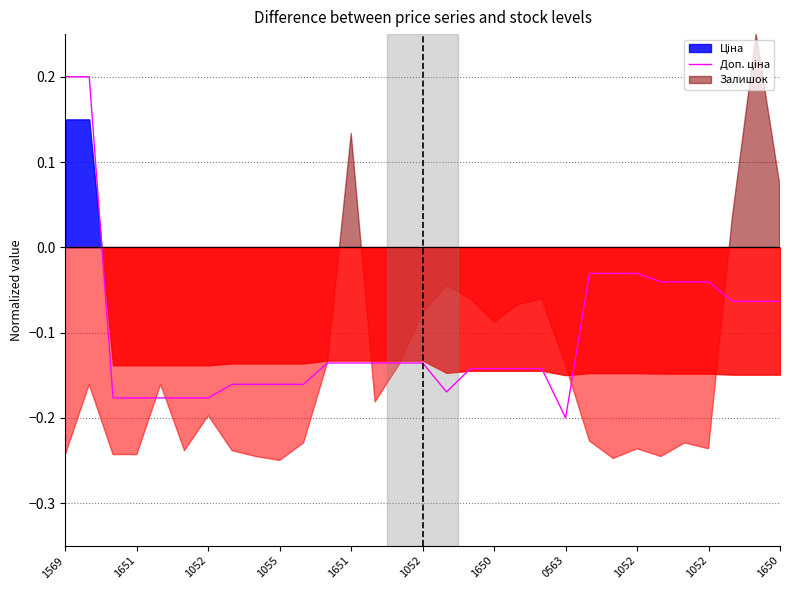

How many values are below 0?

29